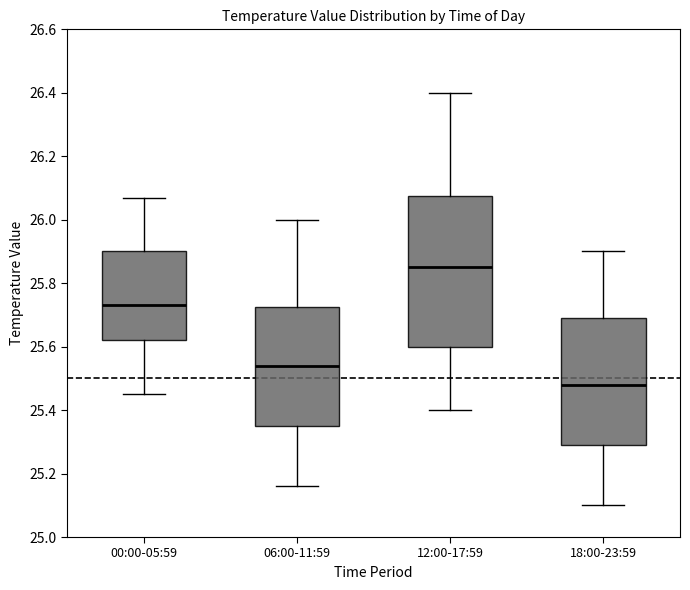

Where does the median line of the box for 18:00-23:59 sit on the y-axis? The values are not printed on the chart, so give them approximately, as read against the axis.

25.48